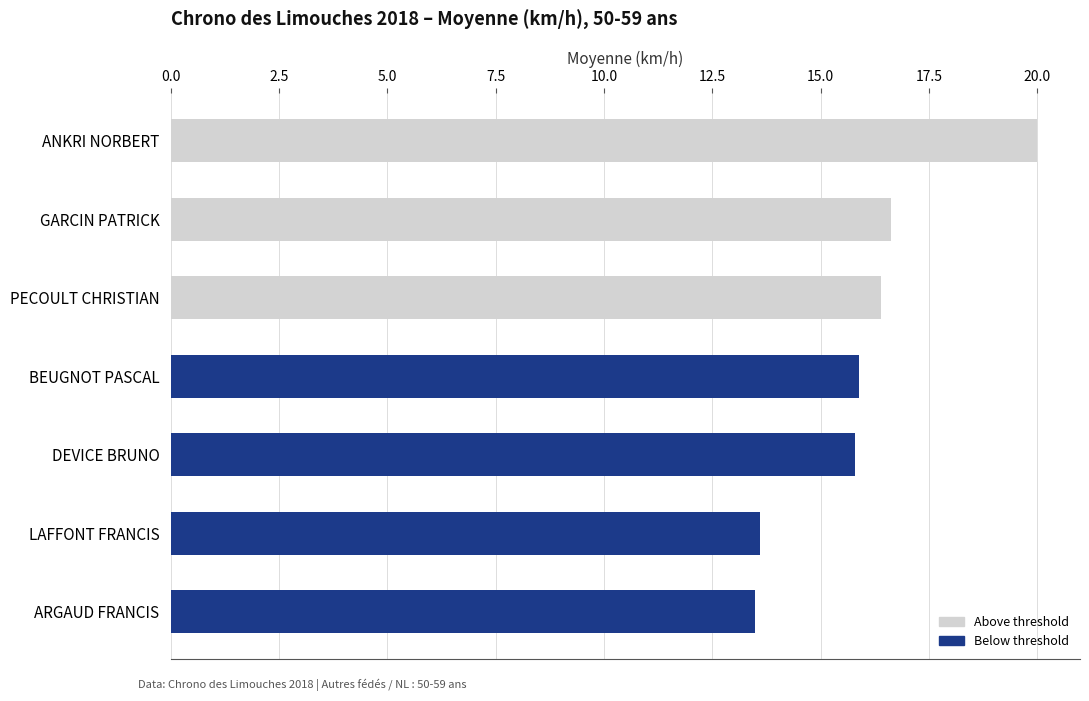

What is the smallest value displayed?

13.5